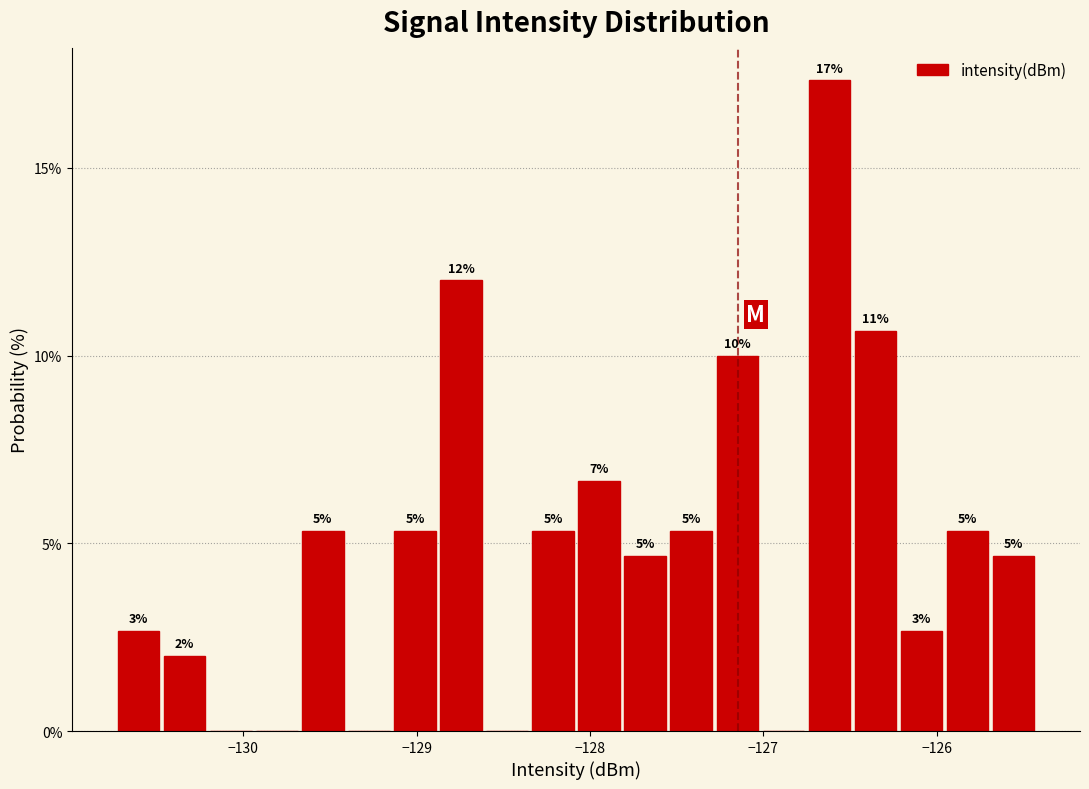

Read against the x-axis, roughly where is the centre of the tallest bar?

-126.6